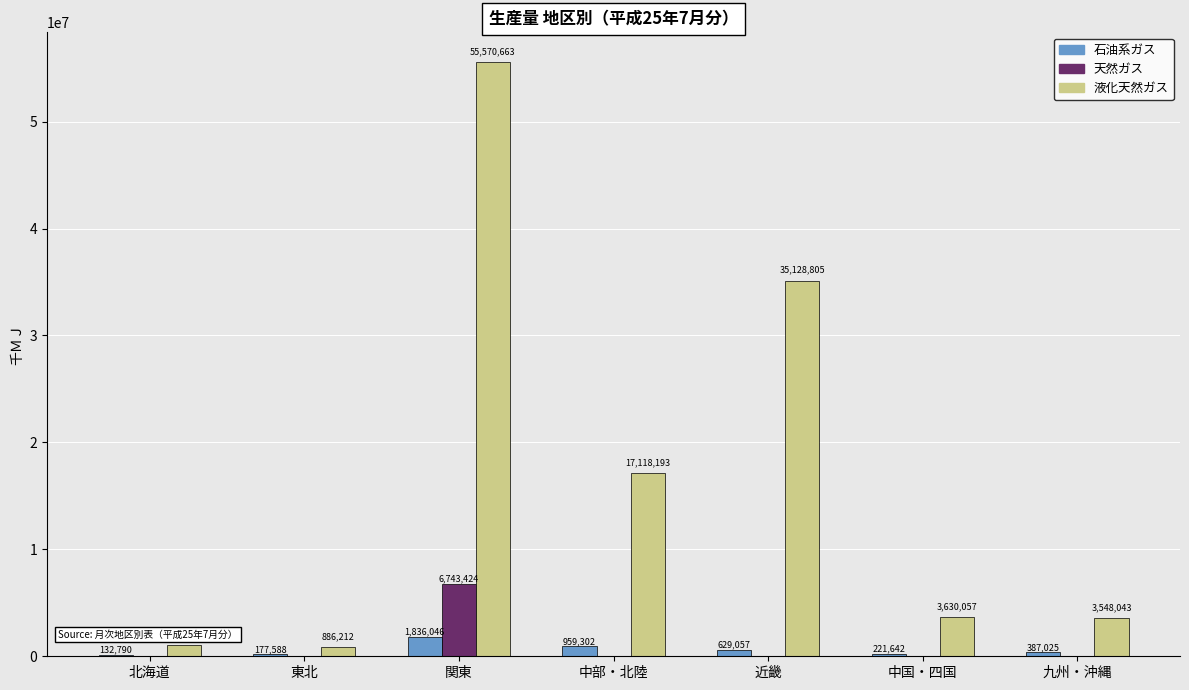

How many values in 天然ガス are above zero?

1